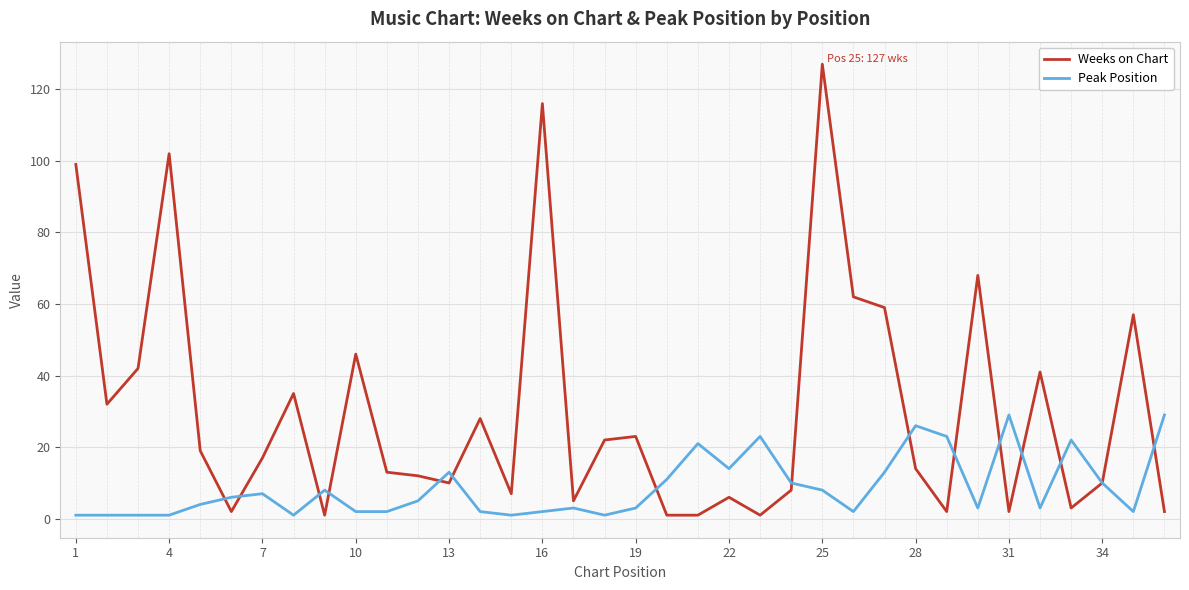

True or false: Weeks on Chart and Peak Position cross at least once.

True